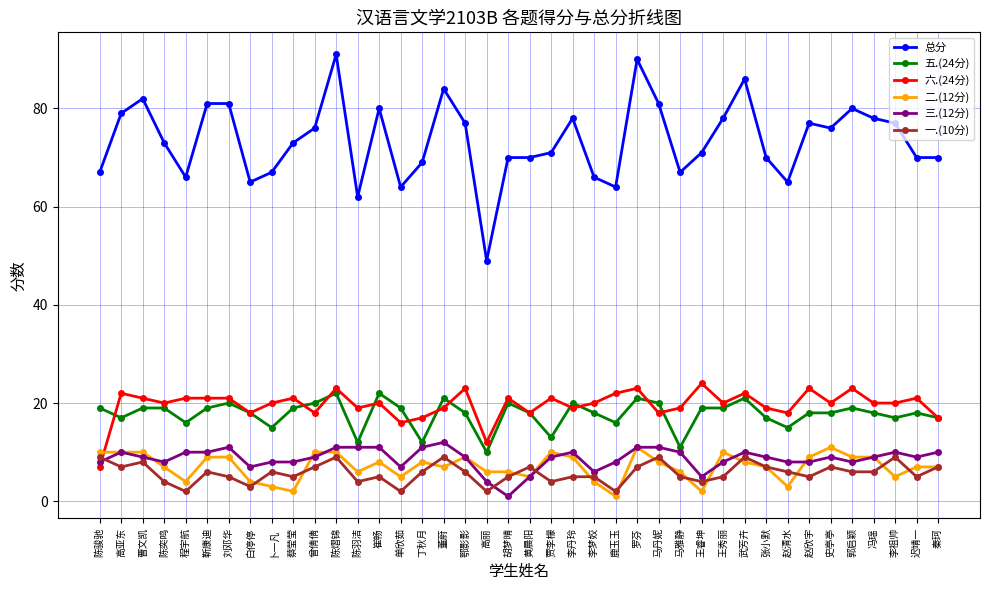

What is the label of the 13th point from the left?

陈羽洁